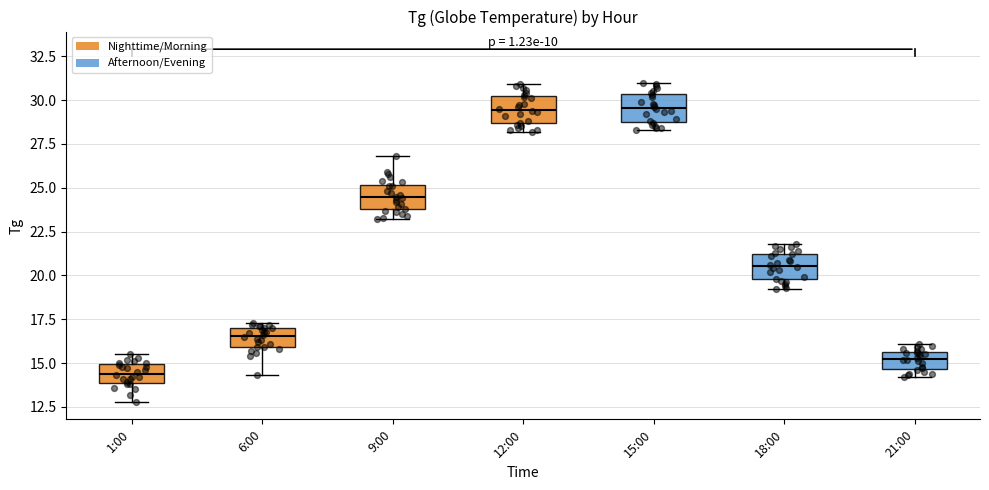

Reading left to right, read every box against the y-axis: the position of its median line, the range the box covers, and the ends of its whiskers. The values are not printed on the chart, so give them approximately, as read against the axis.

1:00: median 14.5, box 14.0 to 15.0, whiskers 13.0 to 15.5
6:00: median 16.5, box 16.0 to 17.0, whiskers 14.5 to 17.5
9:00: median 24.5, box 24.0 to 25.0, whiskers 23.0 to 27.0
12:00: median 29.5, box 28.5 to 30.0, whiskers 28.0 to 31.0
15:00: median 29.5, box 29.0 to 30.5, whiskers 28.5 to 31.0
18:00: median 20.5, box 20.0 to 21.0, whiskers 19.0 to 22.0
21:00: median 15.5 (inside the box), box 14.5 to 15.5, whiskers 14.0 to 16.0